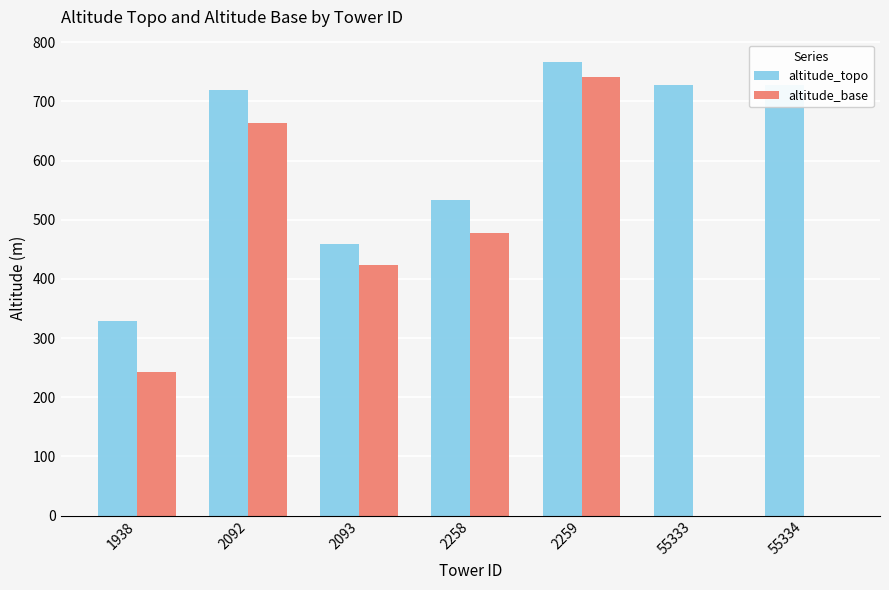

At which label is altitude_topo closest to 547?

2258